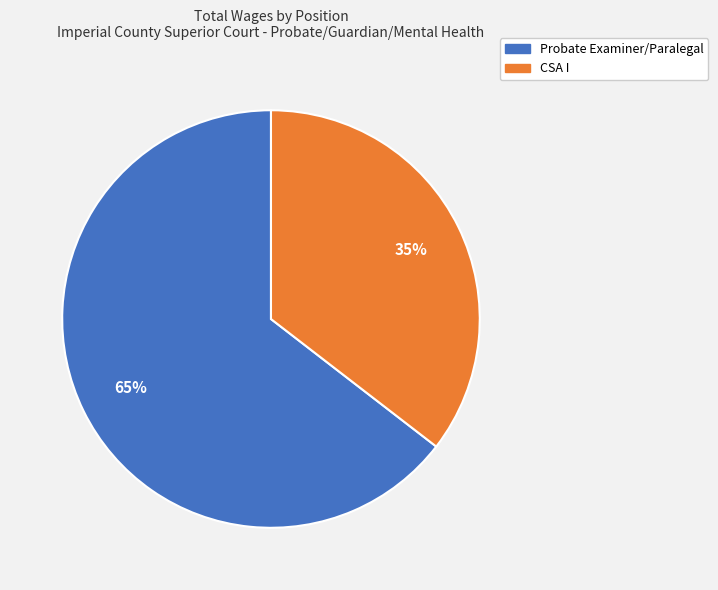

What is the smallest slice in the pie chart?

CSA I